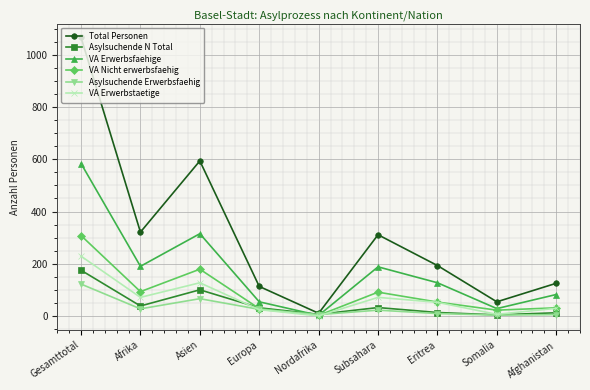

Which series has the largest total across all categories?

Total Personen